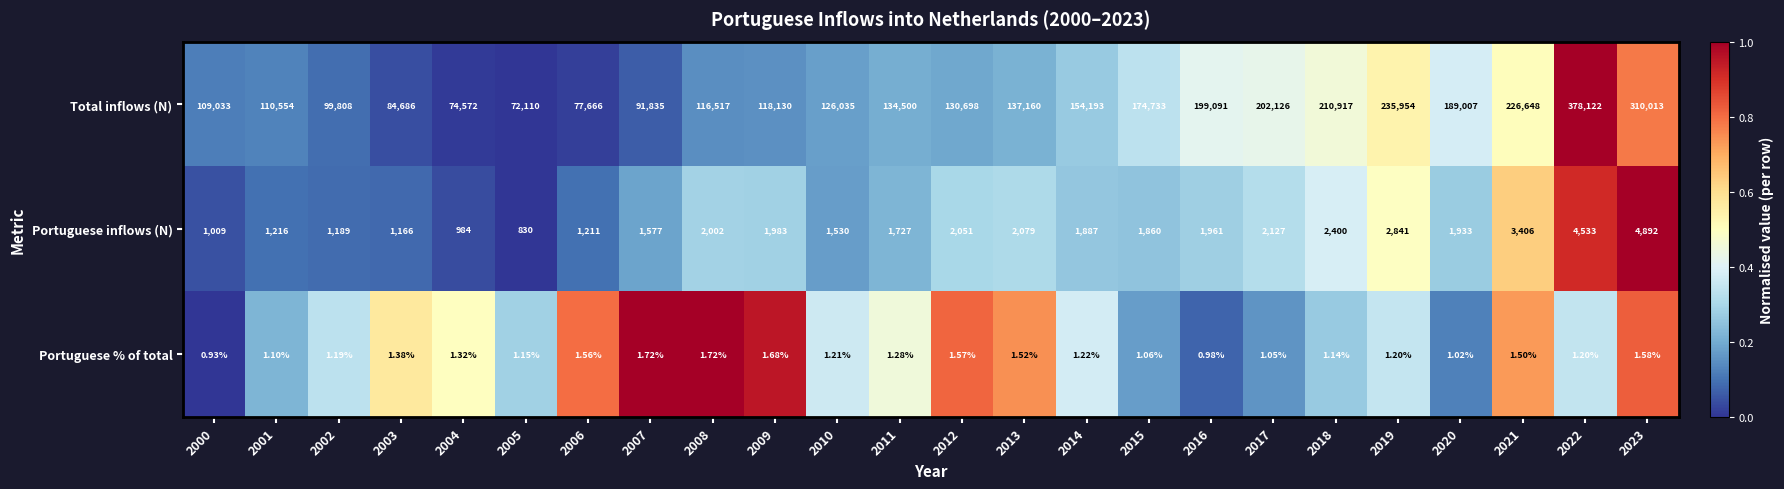

At how many categories does at least one series exceed 0?

24